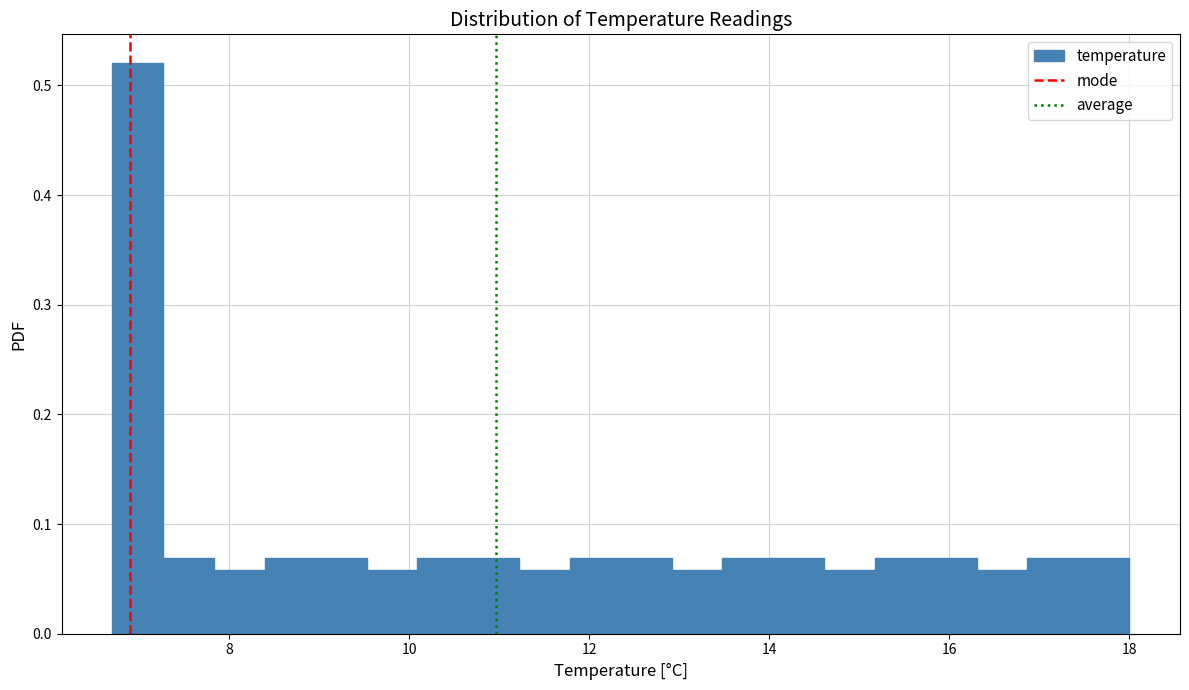

Around what value on the x-axis is the tallest bar? Give the approximate position of its centre, as read against the axis.

7.0